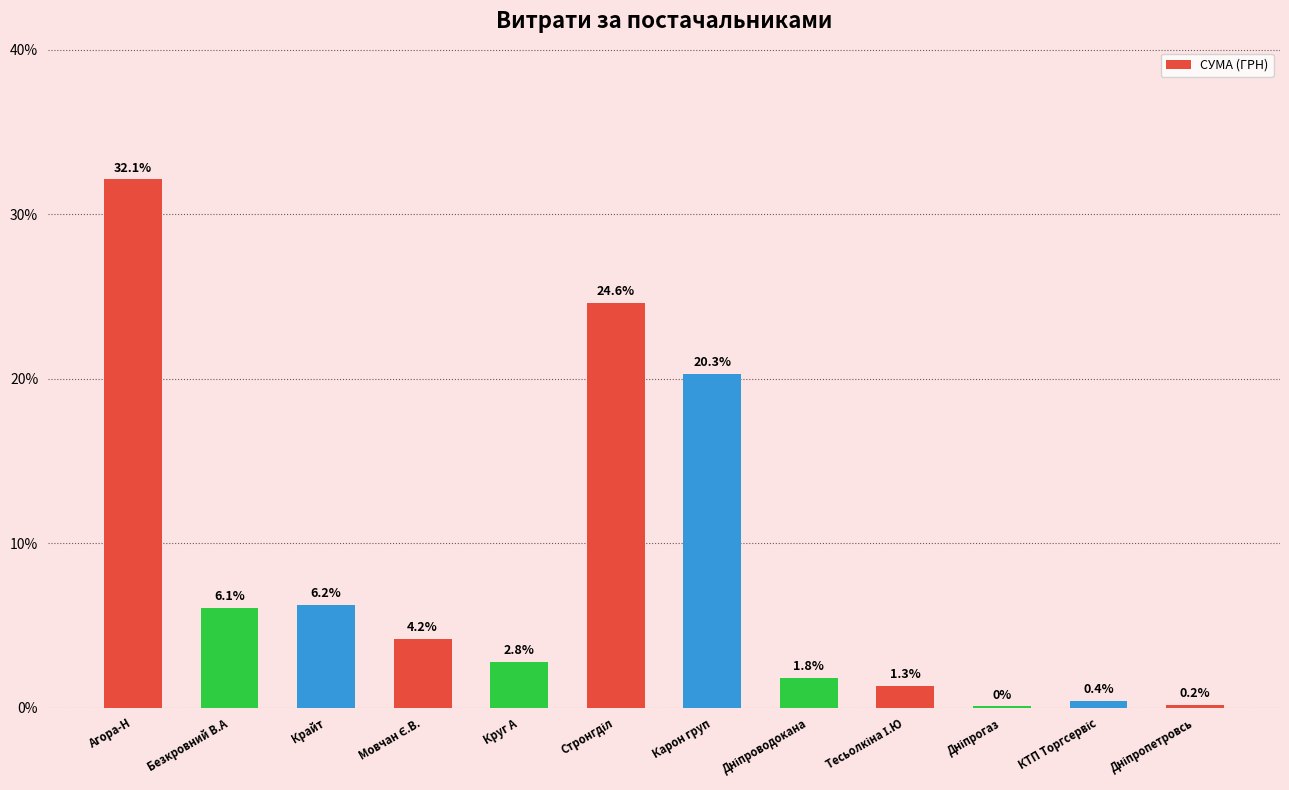

The chart shows a value of 32.1 at Агора-Н. True or false?

True